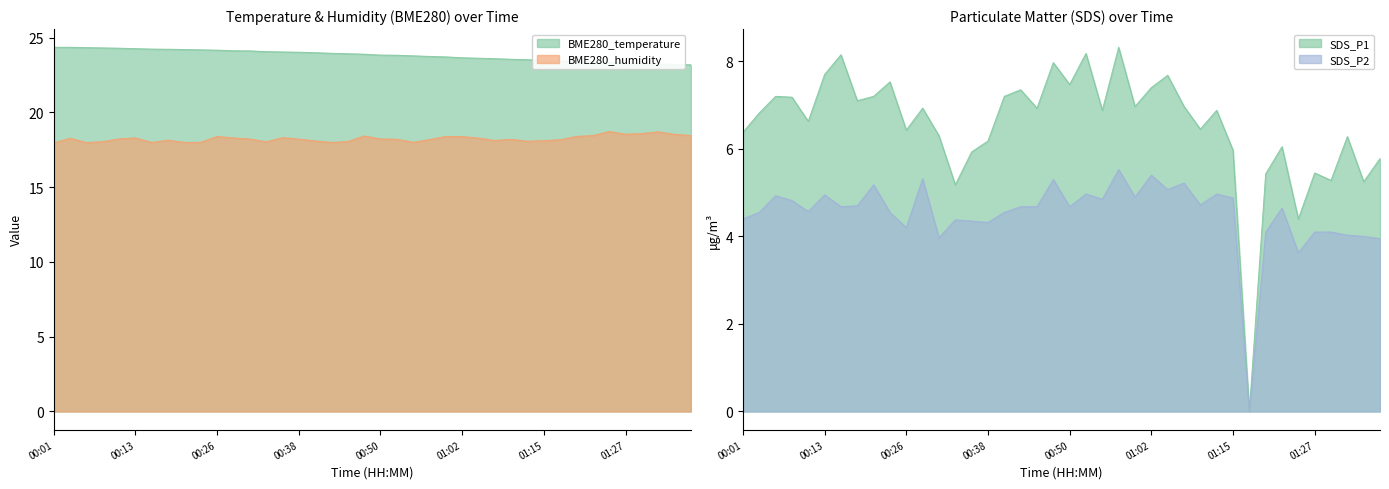

How many interior local valleys does the BME280_humidity series have?

9